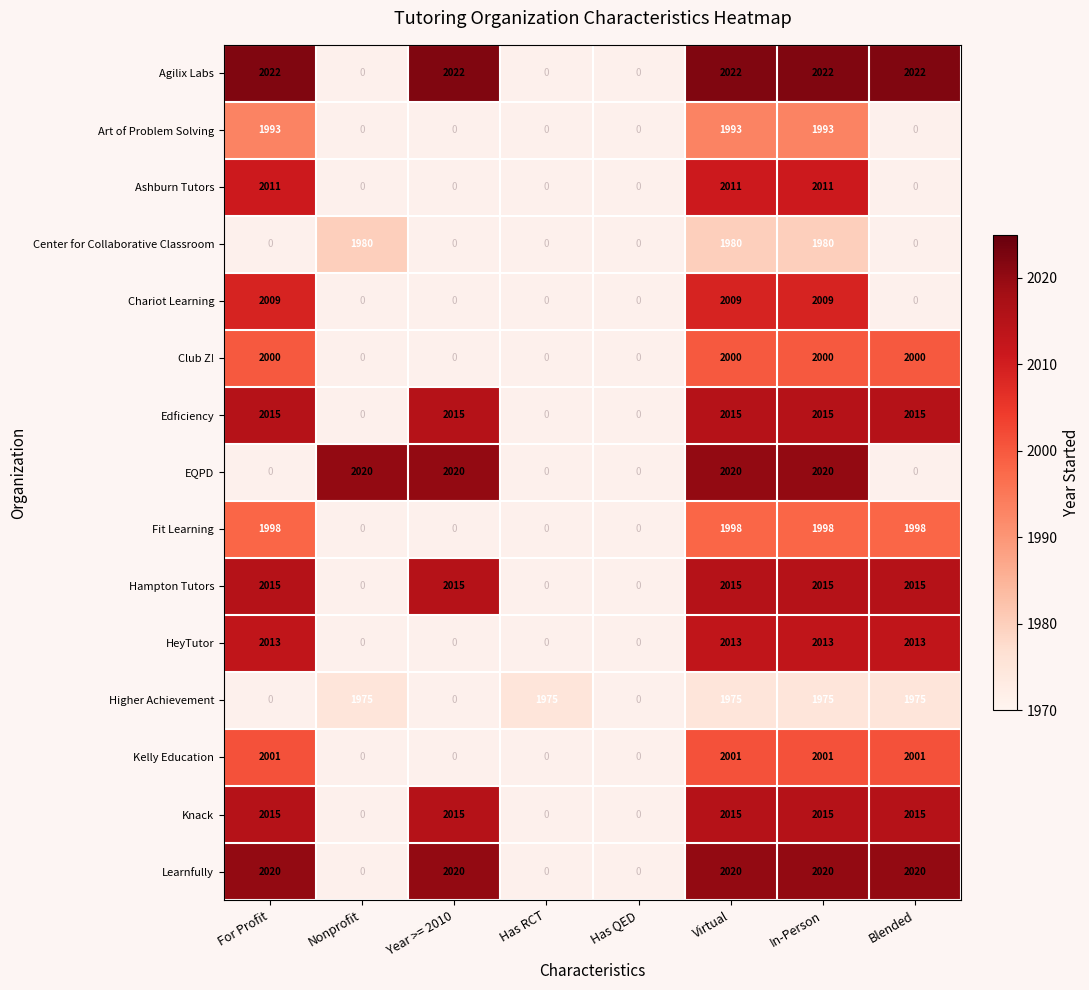

How many series are shown in this chart?

15